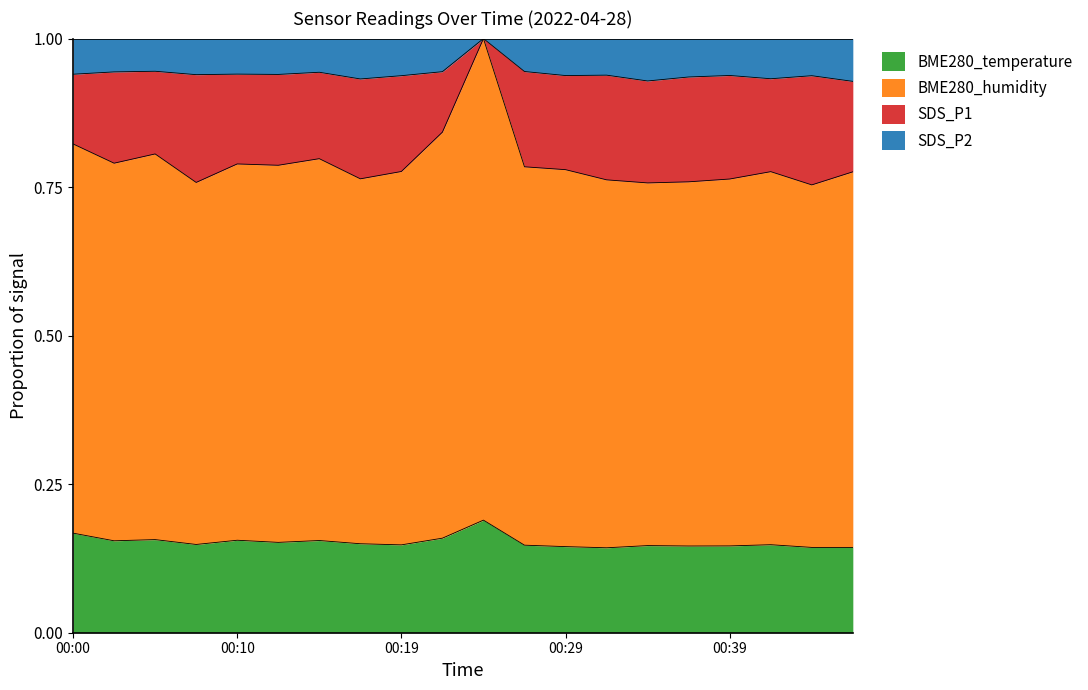

What is the total value across all series at 00:10?

1.0